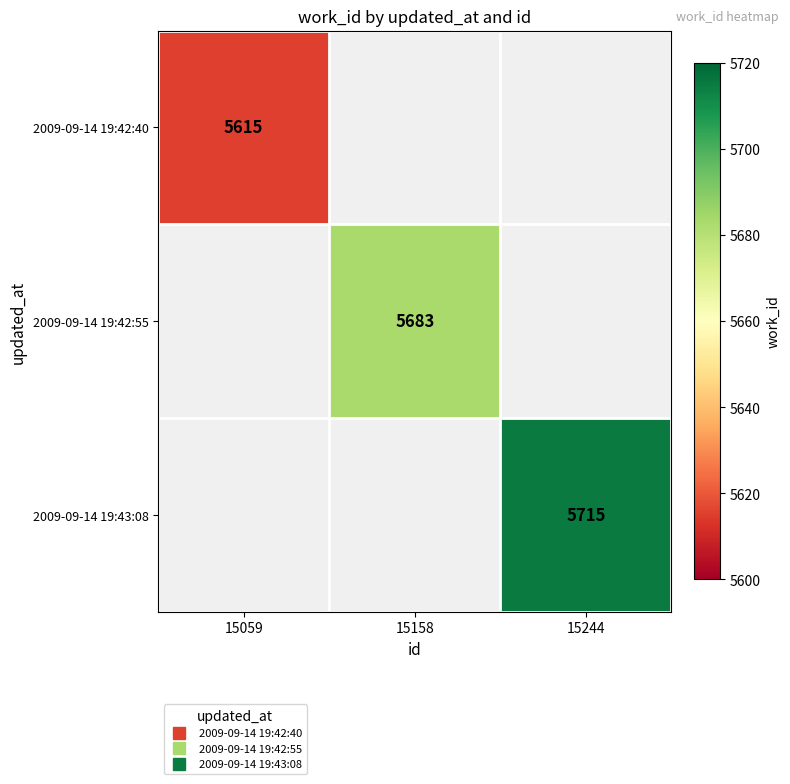

Is it true that 2009-09-14 19:42:40 equals 7689.0 at 15059?

False